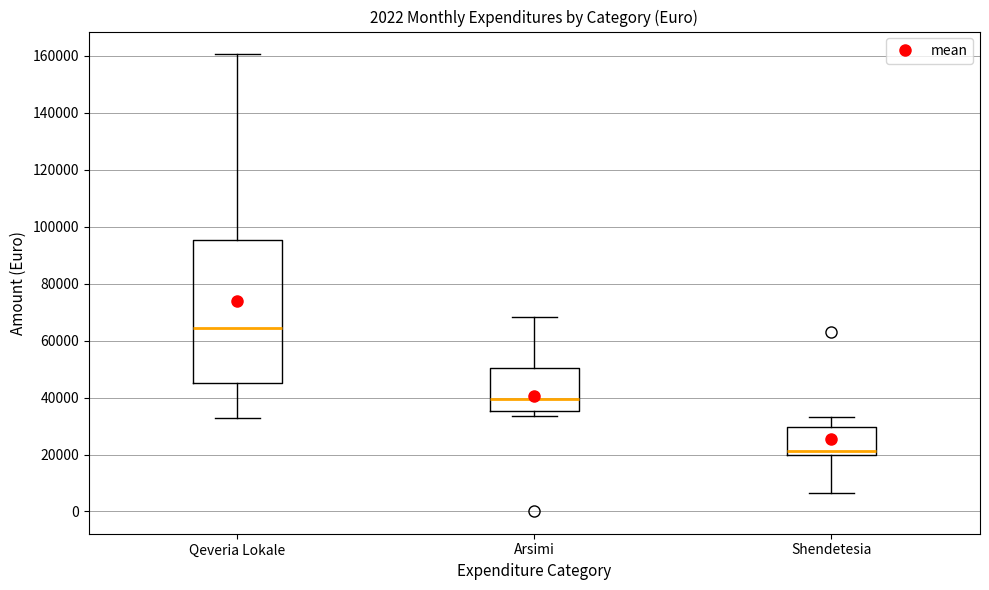

Which box is the tallest, from its lower edge to its upper edge?

Qeveria Lokale